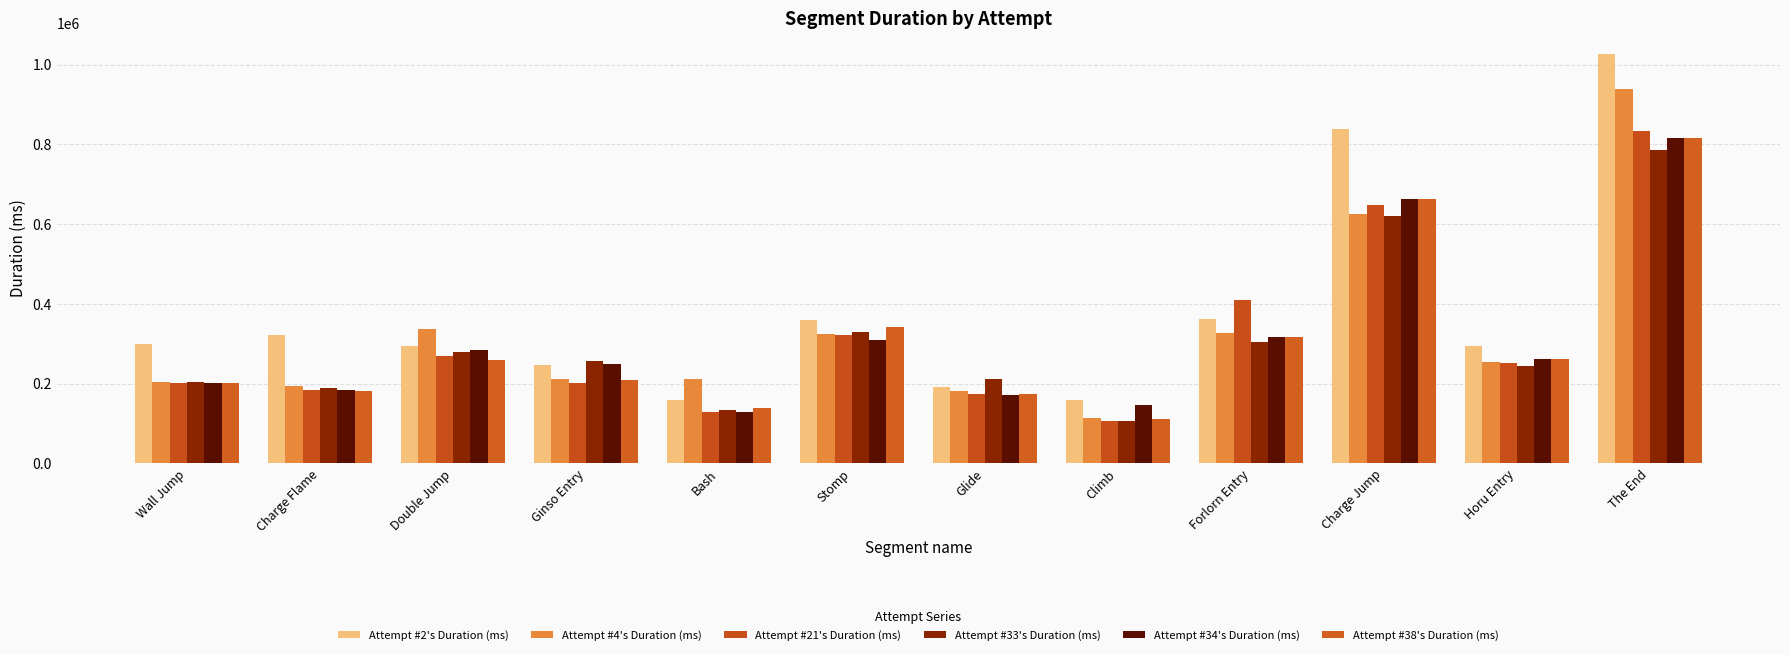

How many values in the Attempt #21's Duration (ms) series are below 251775?

6